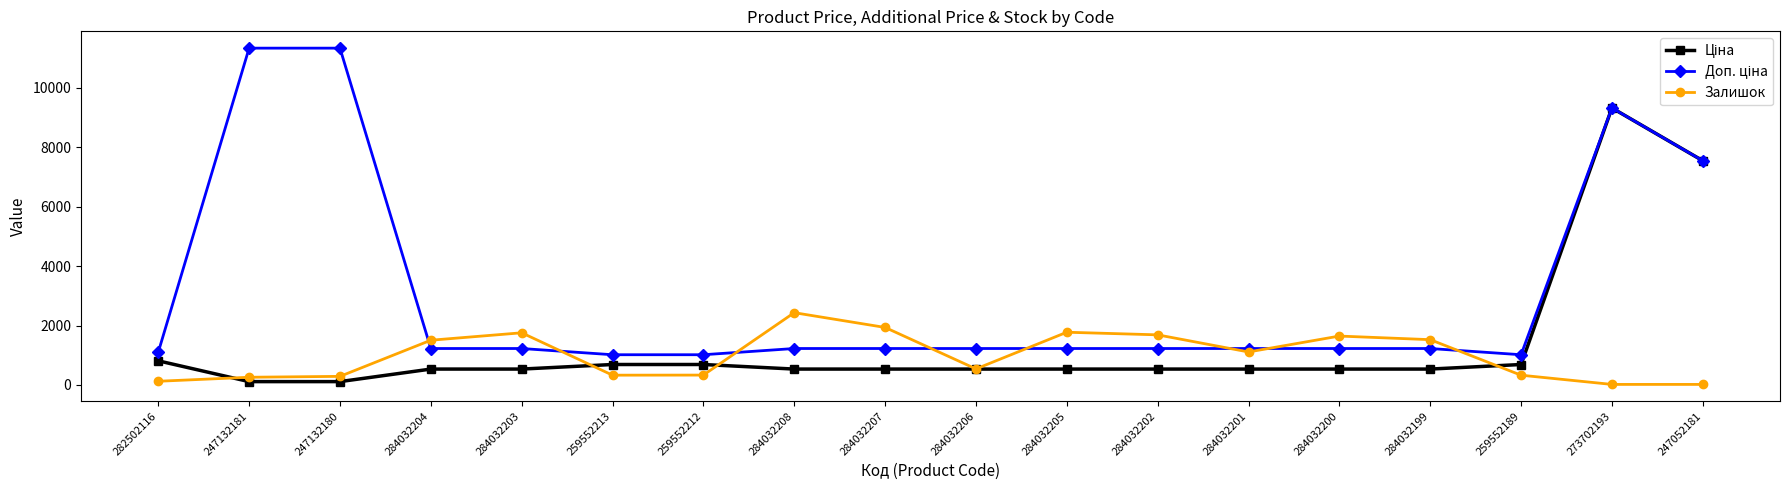

What is the difference between the highest and lowest values at 284032207?

1400.6